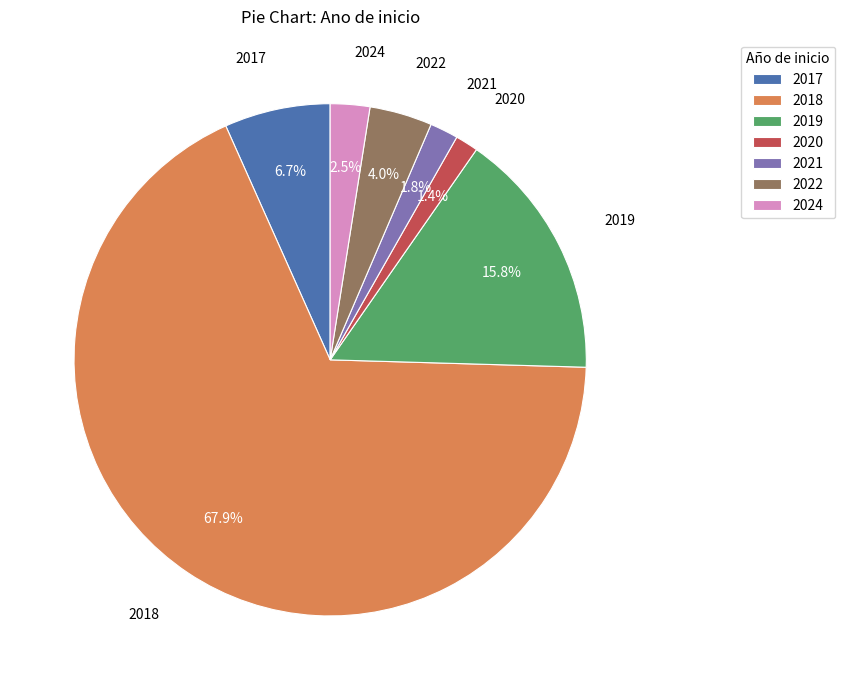

Which category has the biggest portion of the pie?

2018